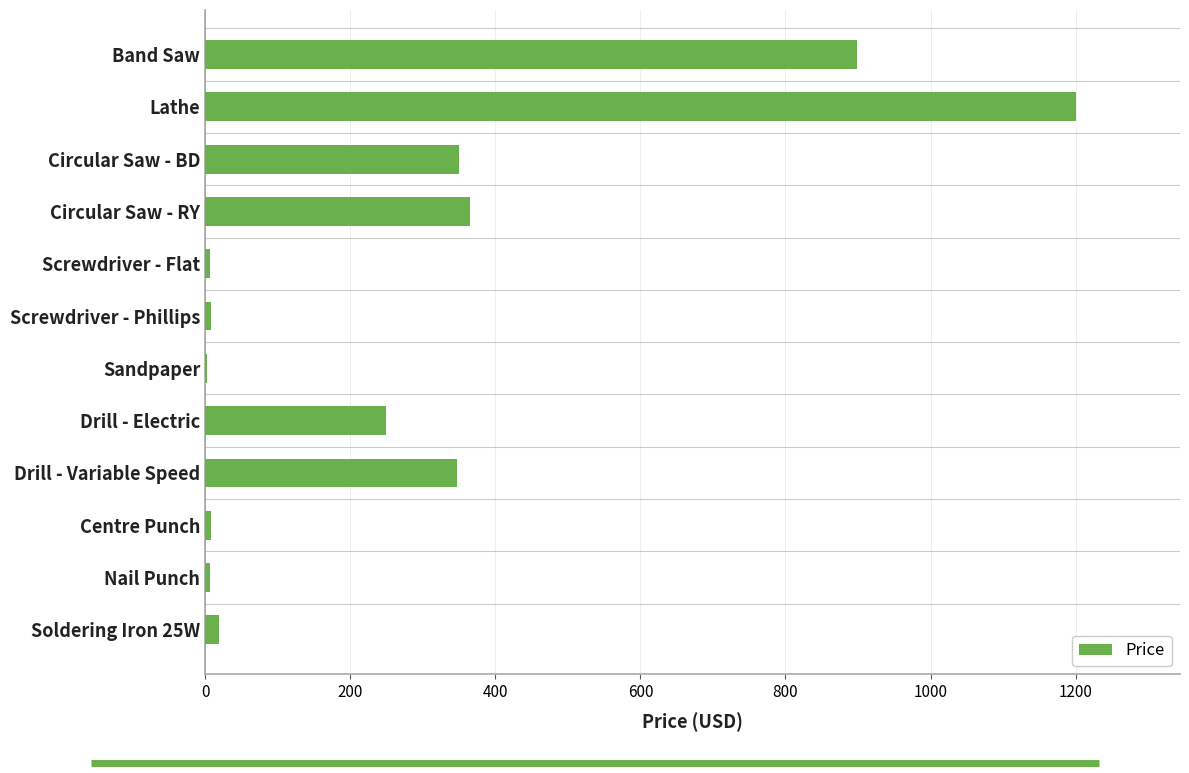

What is the approximate value at Circular Saw - BD?

350.0